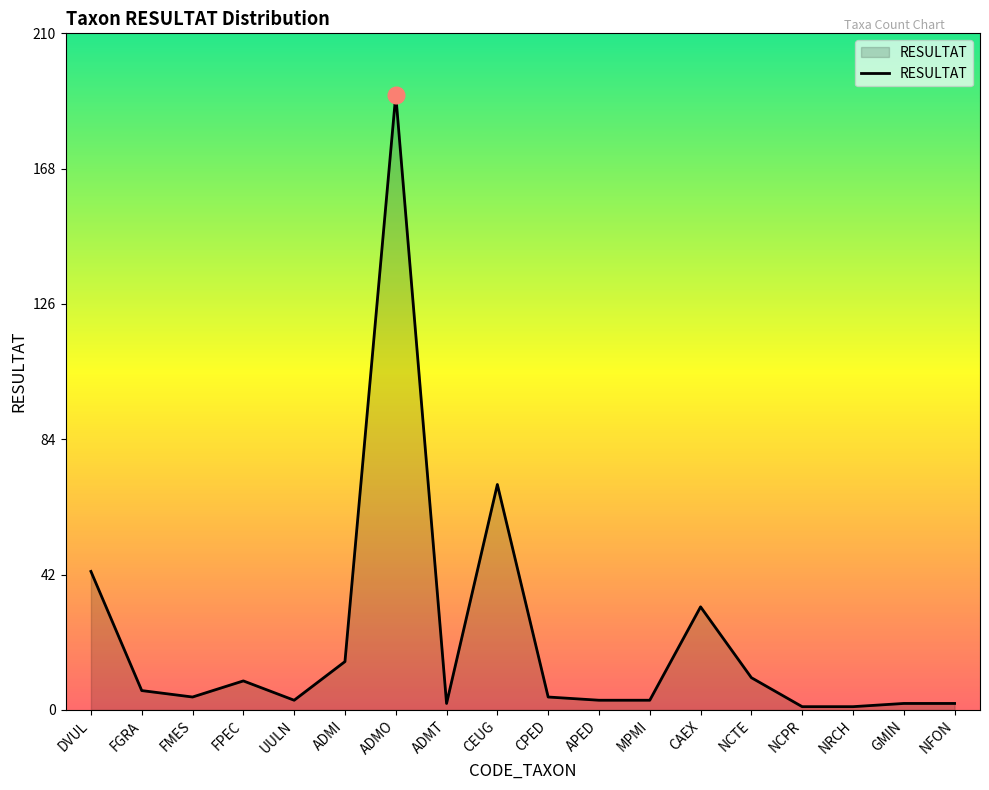

What is the sum of the values at FMES and FGRA?

10